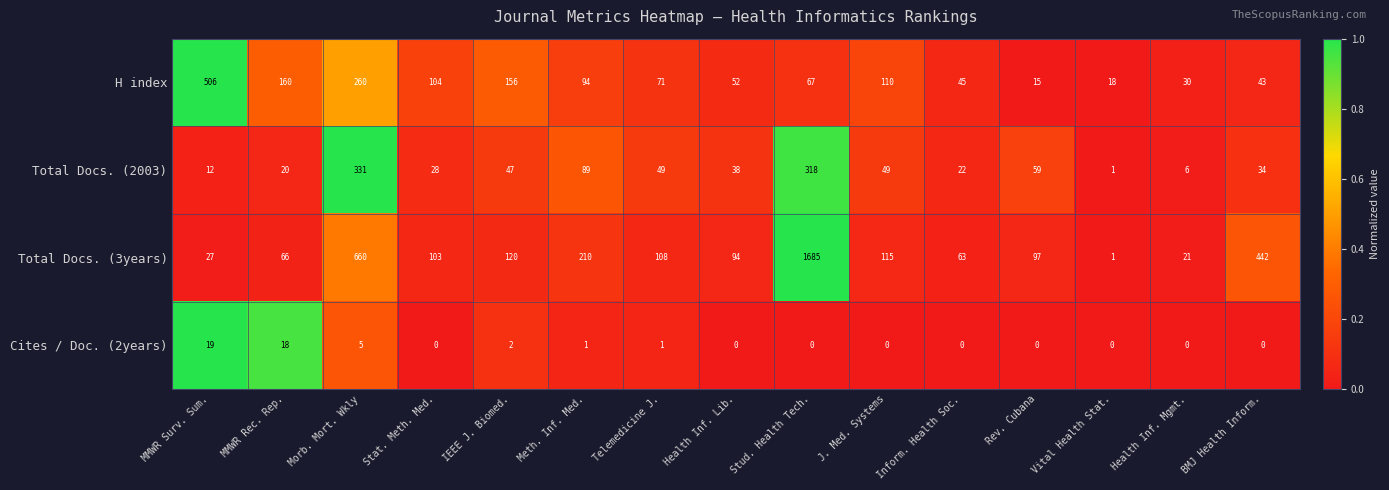

List the series in order of their peak value, highest first.

Total Docs. (3years), H index, Total Docs. (2003), Cites / Doc. (2years)